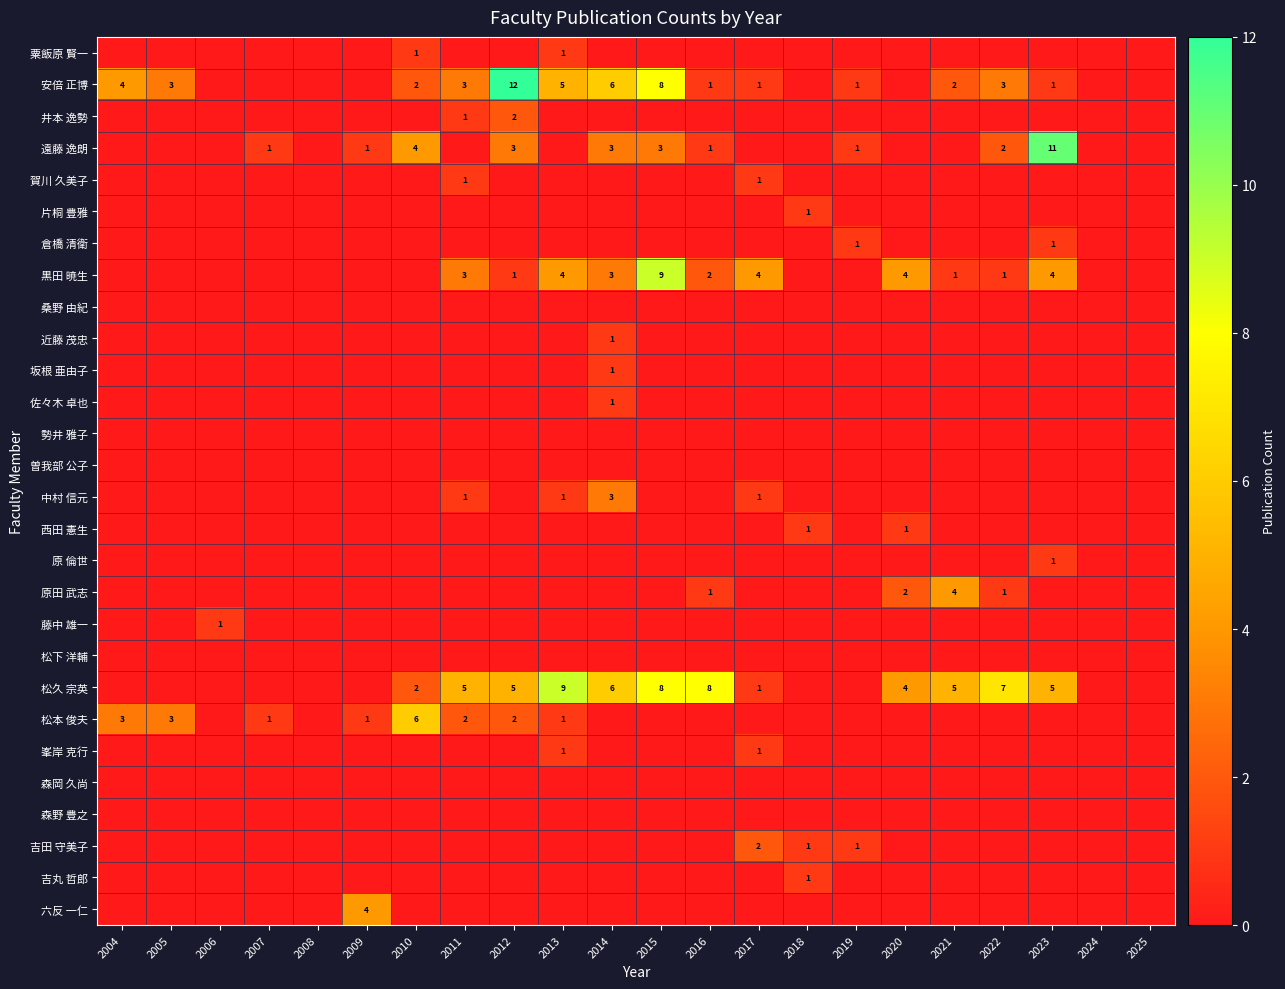

The value of 吉田 守美子 at 2018 is 1. True or false?

True